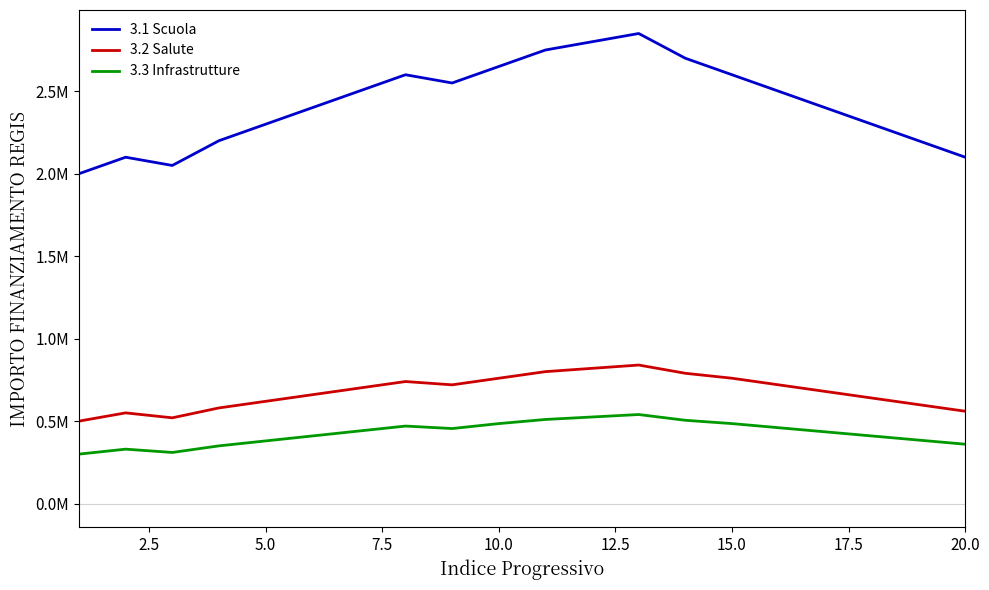

True or false: 3.1 Scuola and 3.3 Infrastrutture intersect in this chart.

False